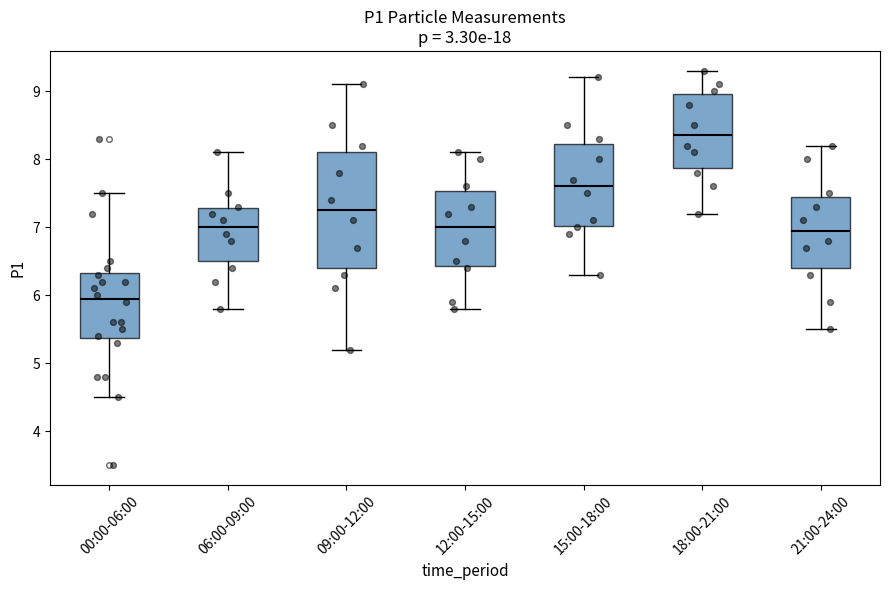

Where does the median line of the box for 09:00-12:00 sit on the y-axis? The values are not printed on the chart, so give them approximately, as read against the axis.

7.3